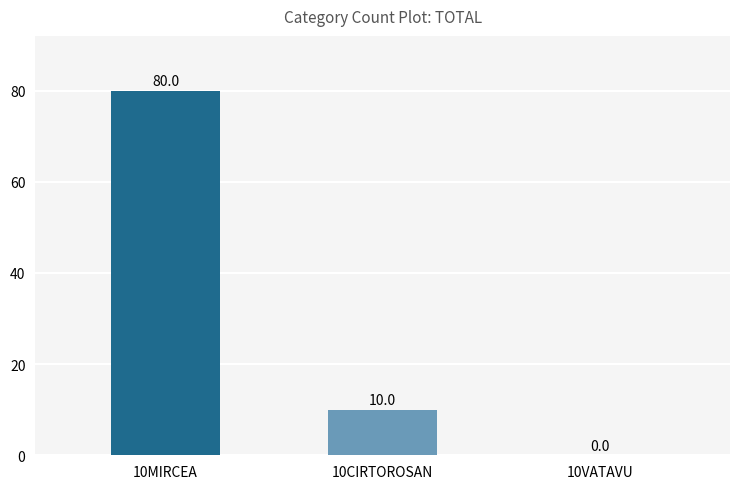

What is the change in value from 10MIRCEA to 10VATAVU?

-80